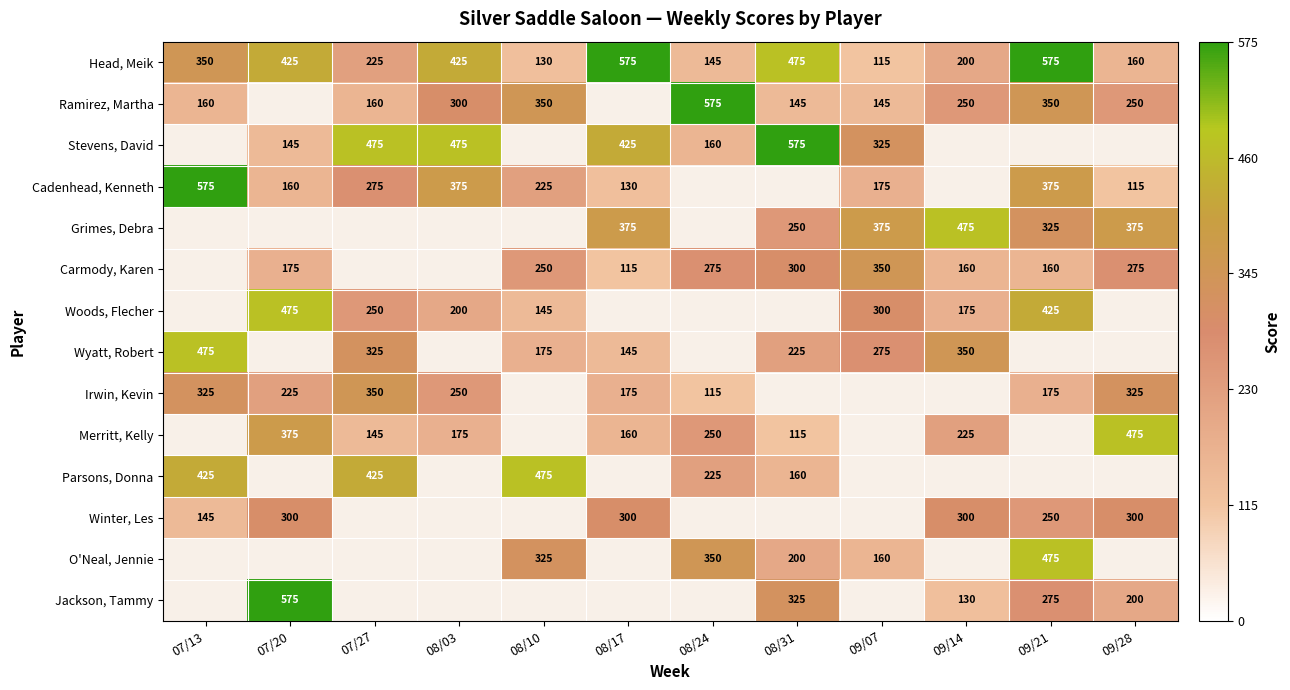

Between 08/03 and 07/20, which is larger?

08/03